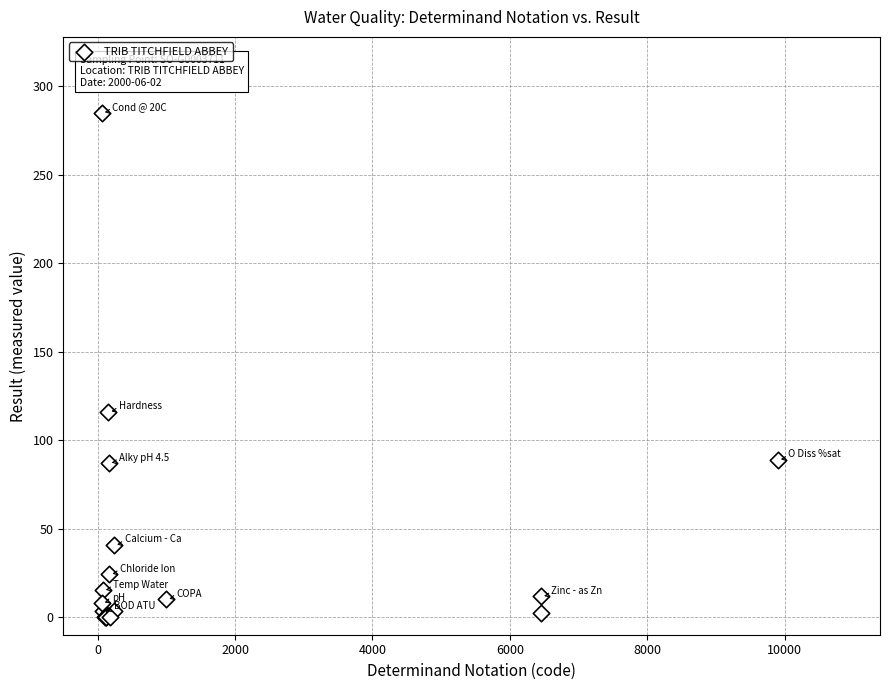

What Y value in the scatter plot is closest to 142?

116.0